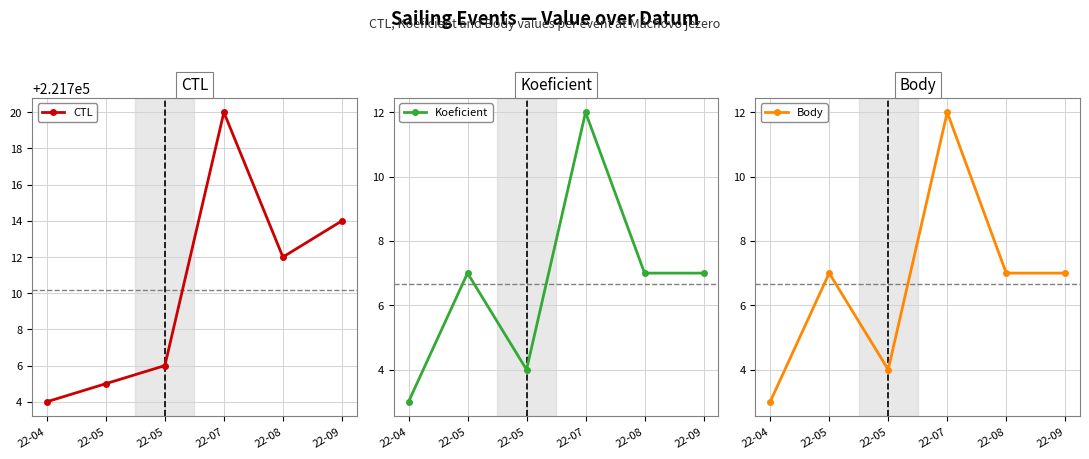

True or false: CTL and Koeficient intersect in this chart.

False